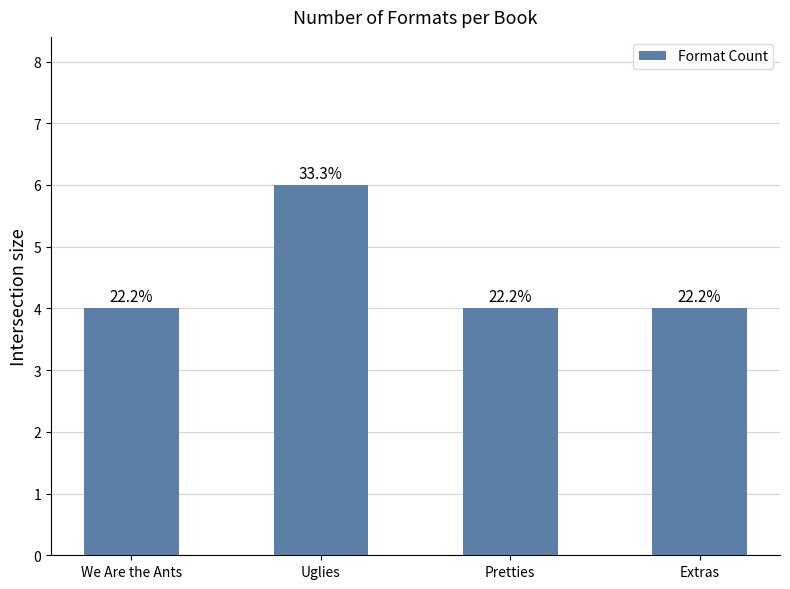

Does the chart contain any negative values?

No